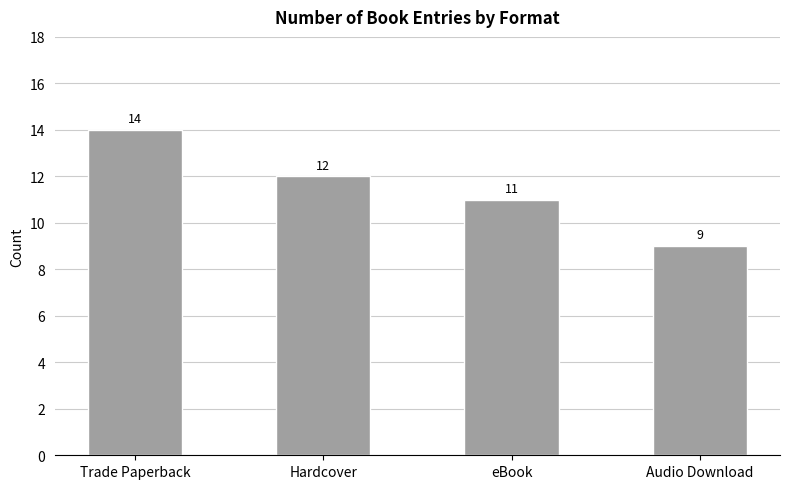

Where does the data first go above 12?

Trade Paperback